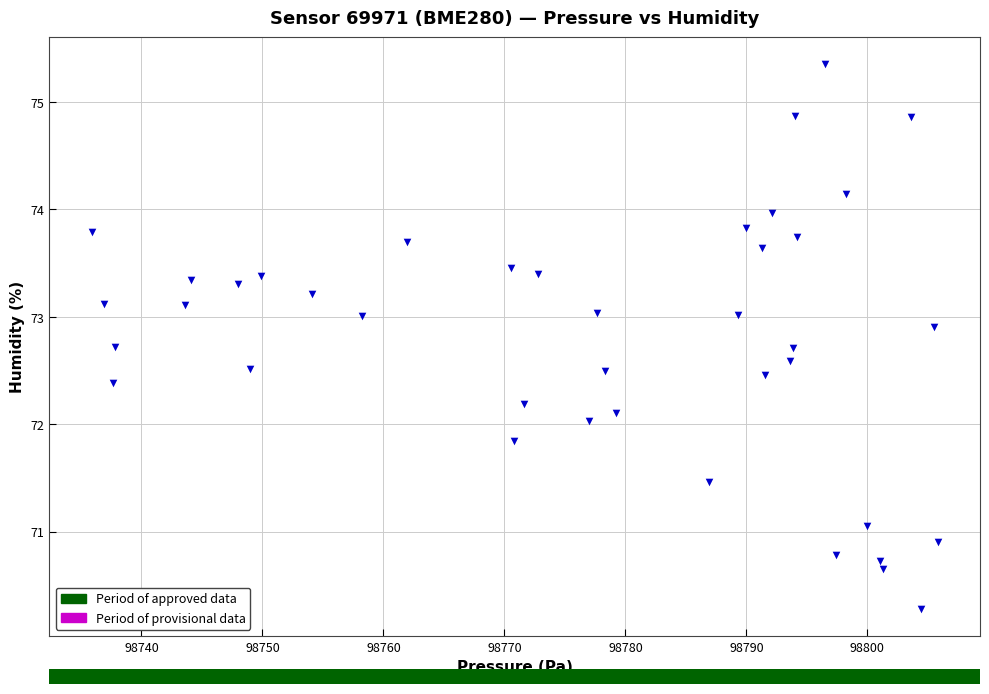

What is the range of X values (max minus min)?

69.9